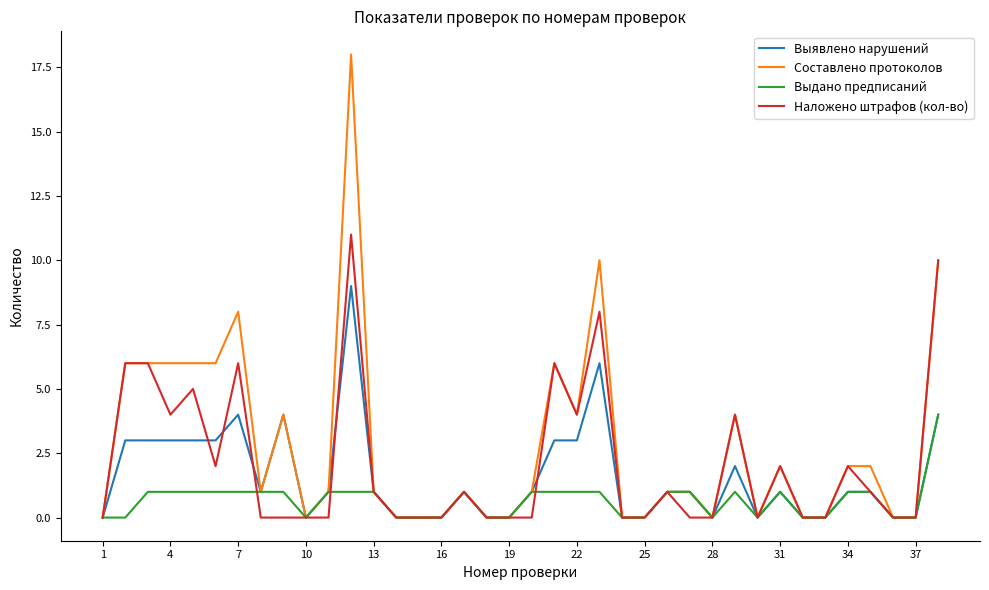

At how many categories does at least one series exceed 17?

1